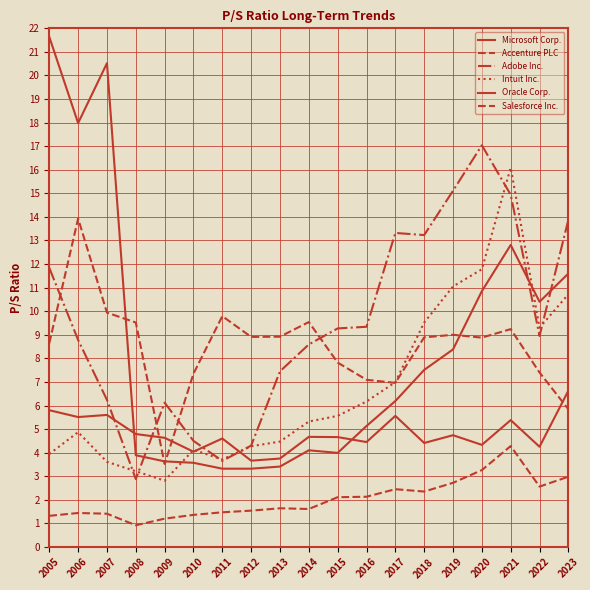

What is the total value across all series at 2011?

26.5